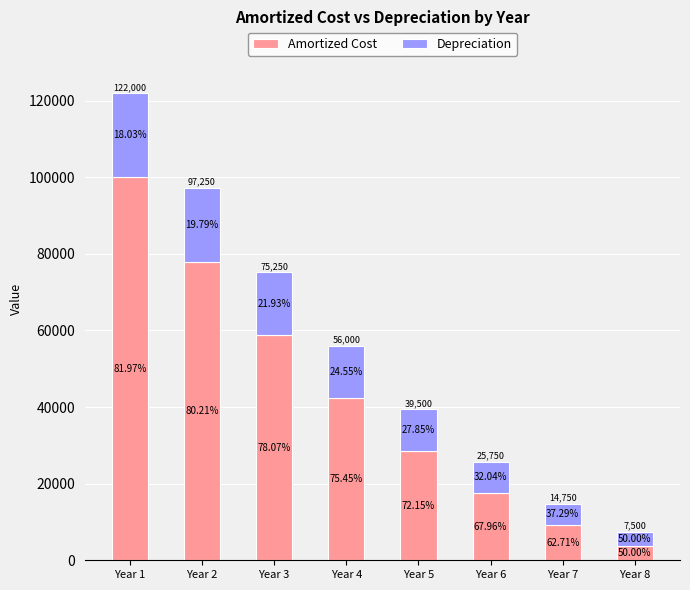

How many bars are there in total?

8